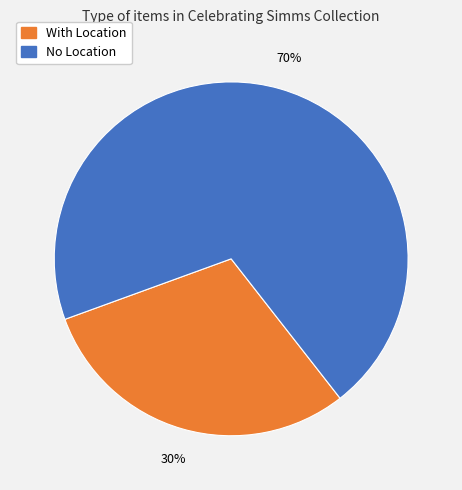

To the nearest percent, what is the average slice percentage?

50%